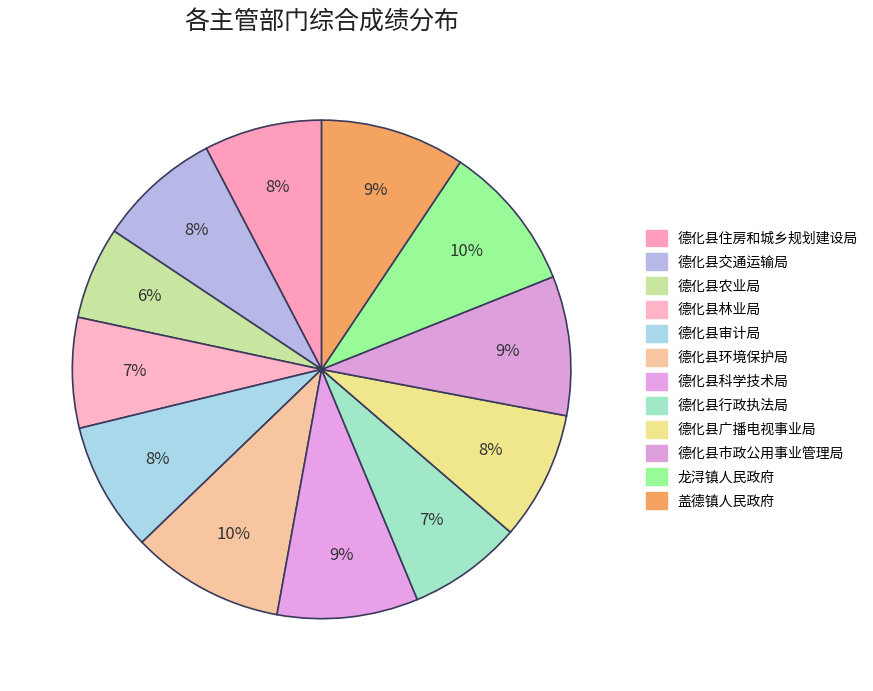

Approximately how many times larger is the value at 德化县市政公用事业管理局 compared to 德化县农业局?

1.5